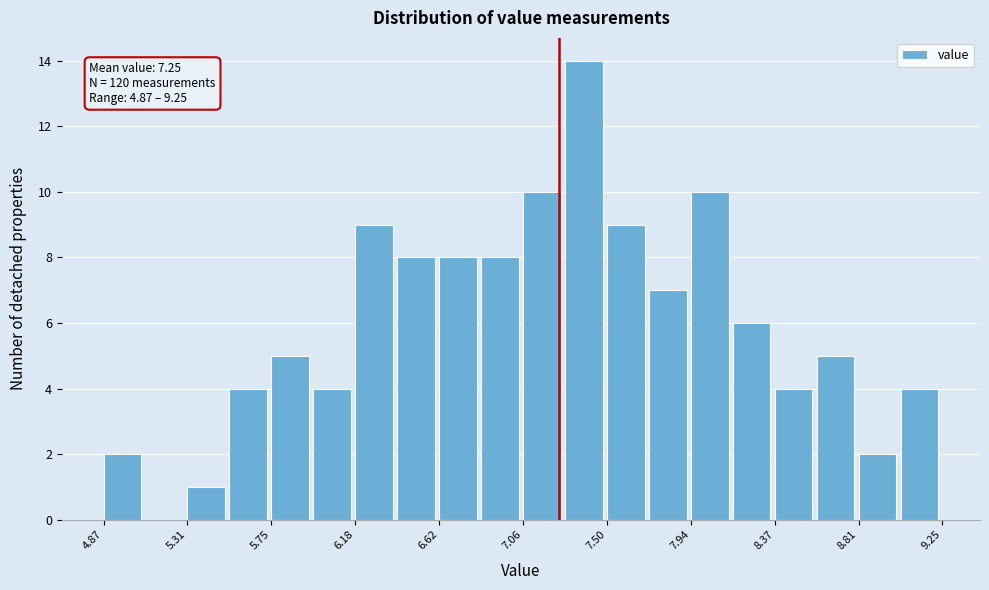

Which range on the x-axis has the tallest bar?

7.30 to 7.50